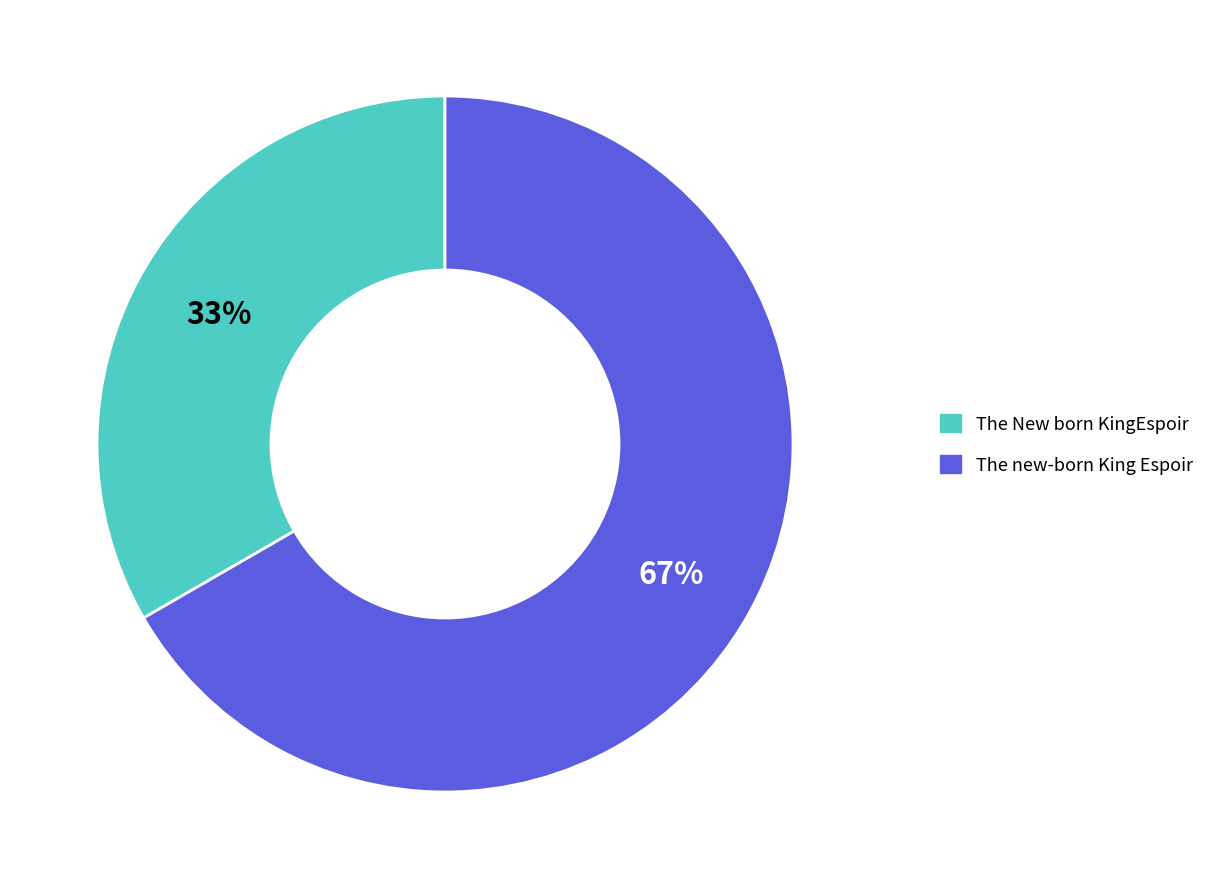

How many segments does this pie chart have?

2